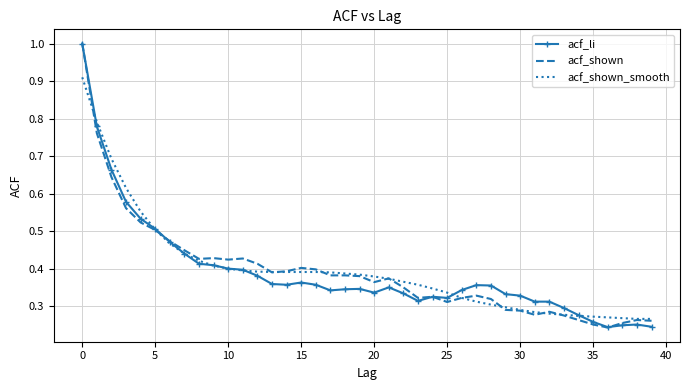

What is the maximum value for acf_li?

1.0